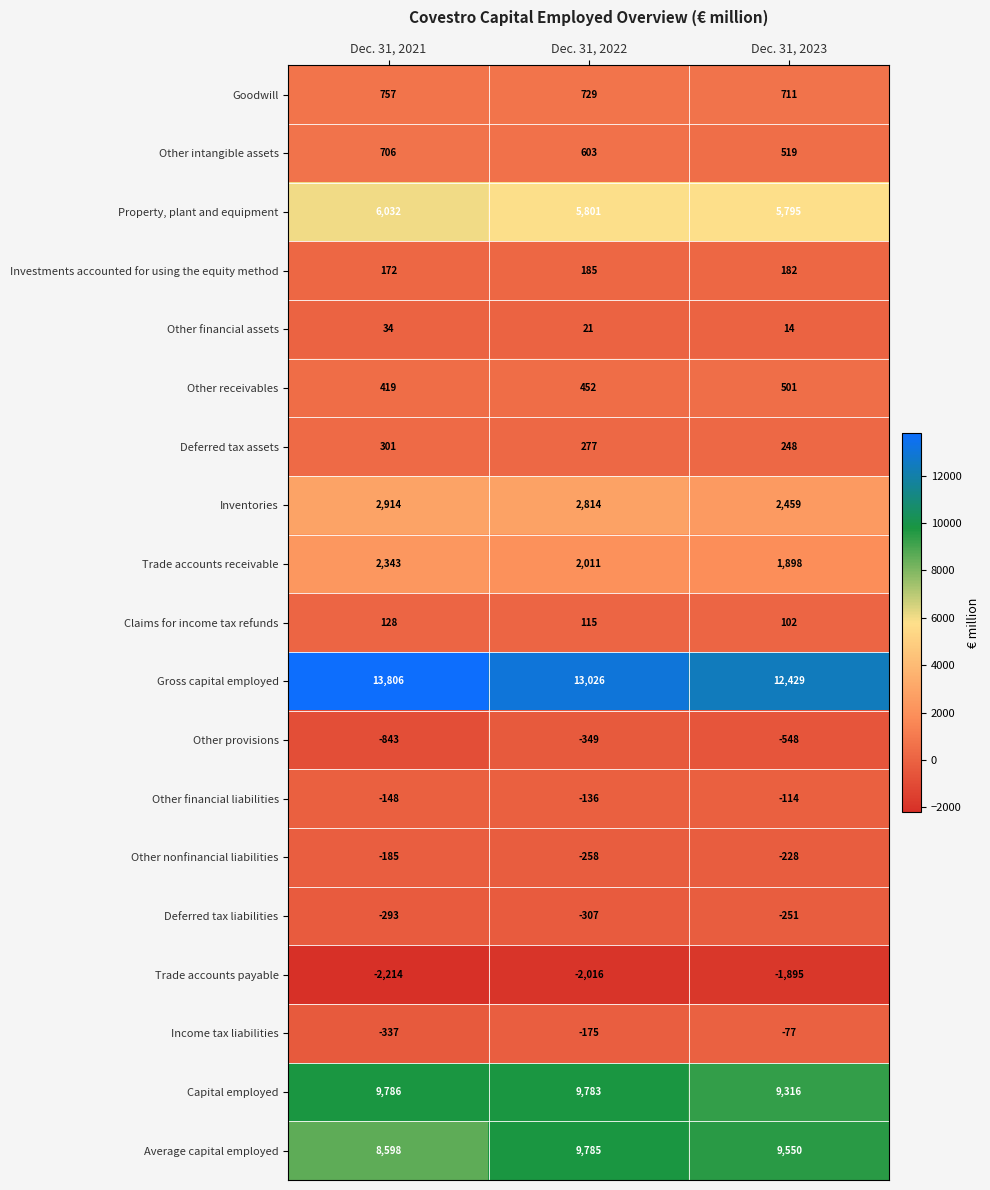

The Trade accounts receivable series shows 2343 at Dec. 31, 2021. True or false?

True